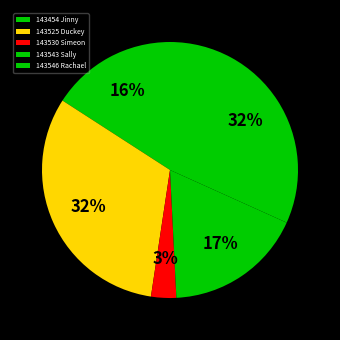

How many slices are in this pie chart?

5